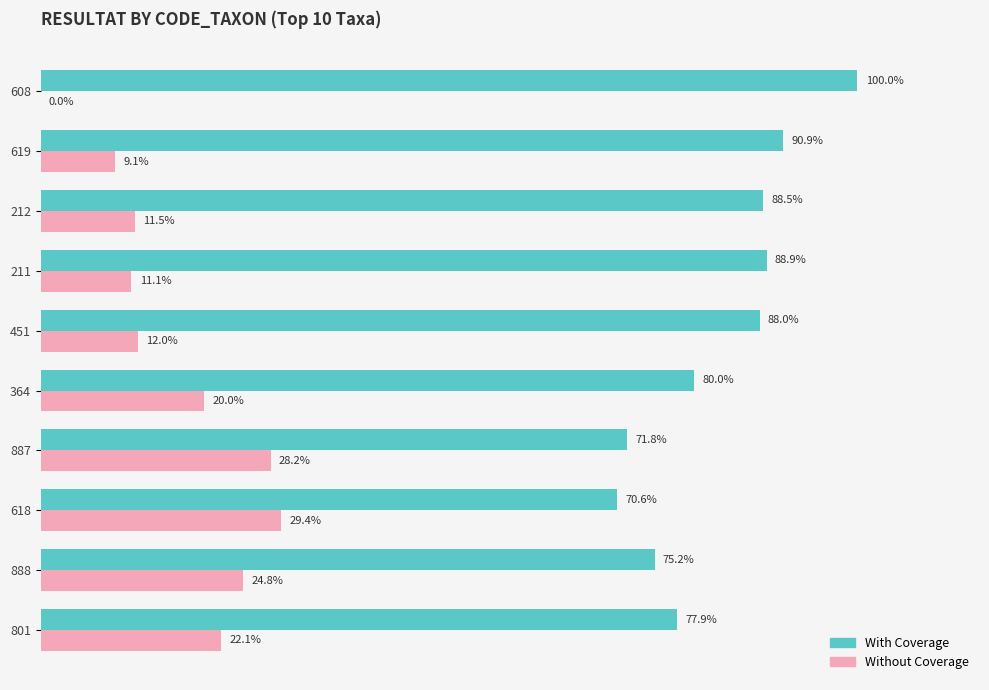

Is the value of Without Coverage at 618 greater than the value of With Coverage at 608?

No